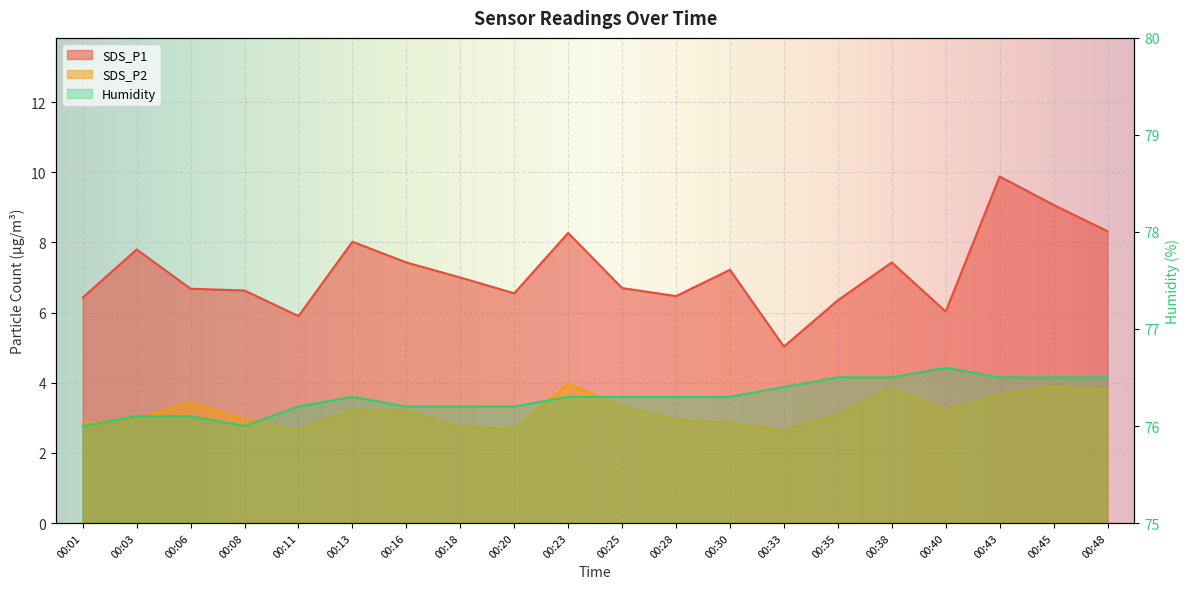

Count the number of categories in the chart.

20